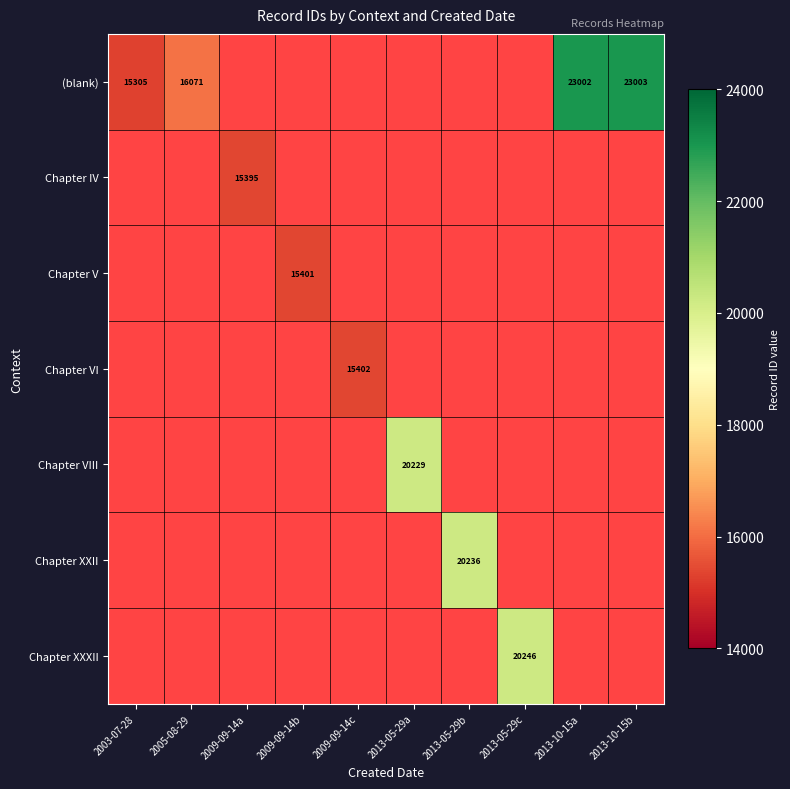

Is it true that (blank) equals 23002 at 2013-10-15a?

True